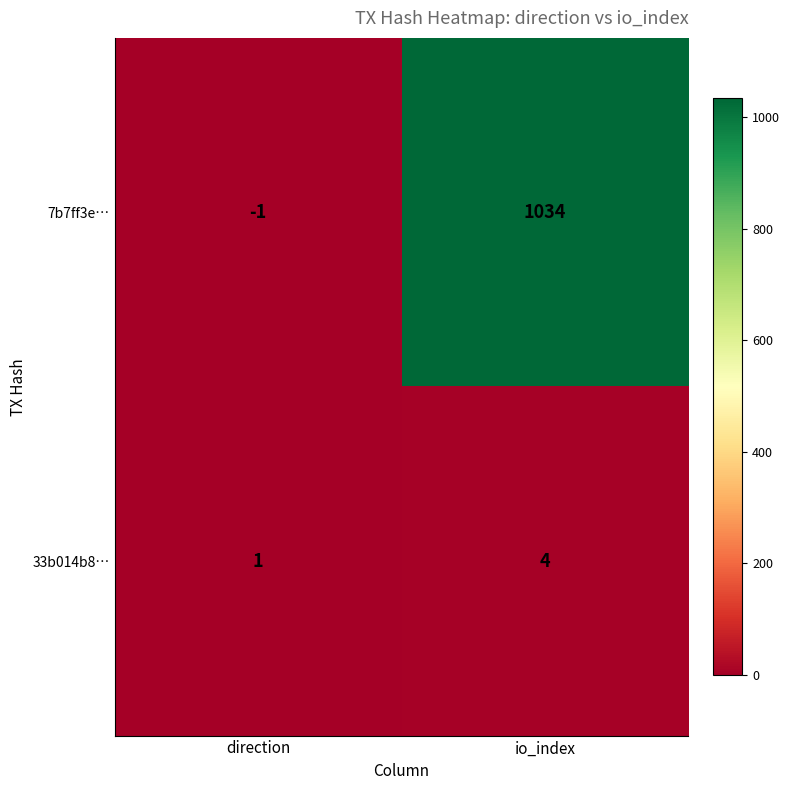

What is the sum of the 7b7ff3e… values at io_index and direction?

1033